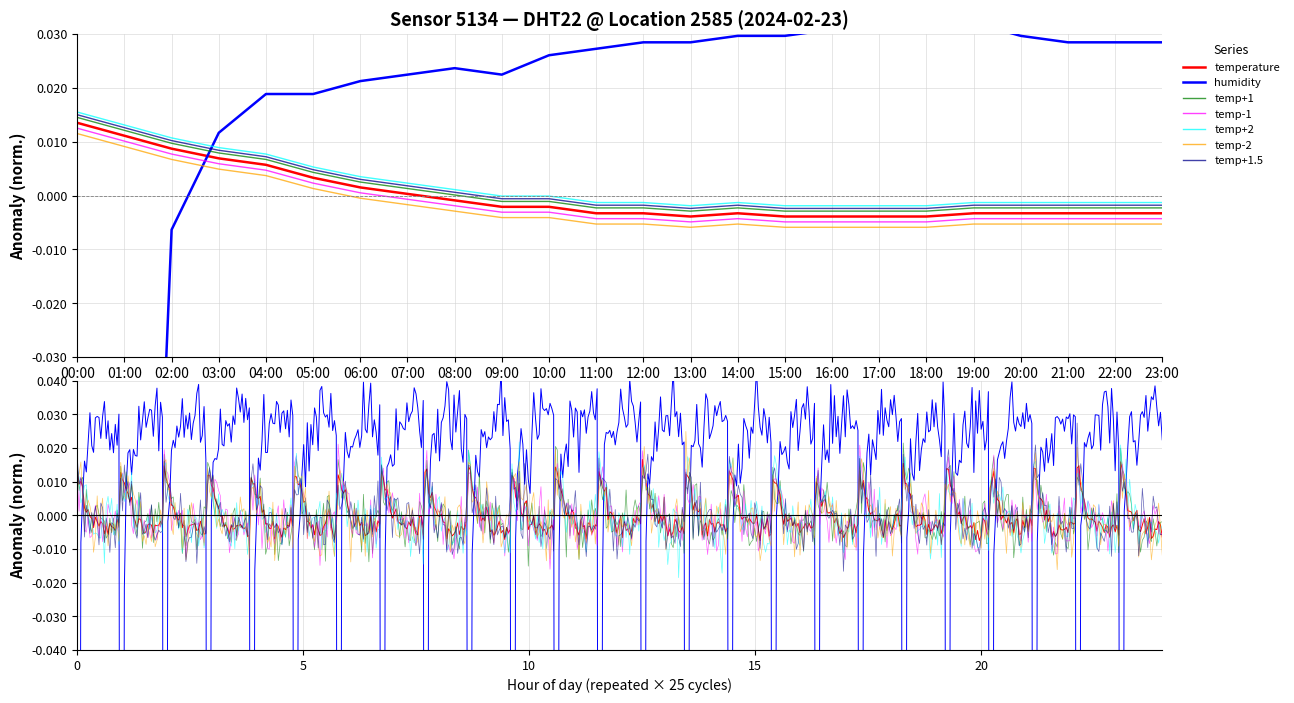

Which series has the widest spread of values?

humidity